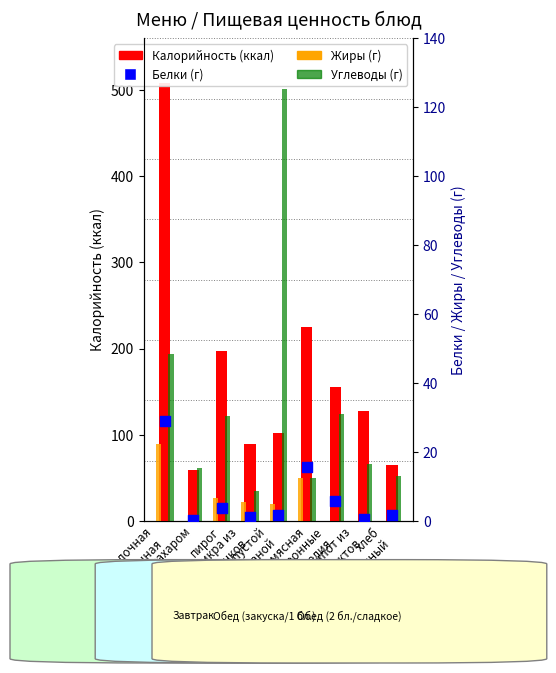

Which series reaches the maximum Y coordinate?

Калорийность